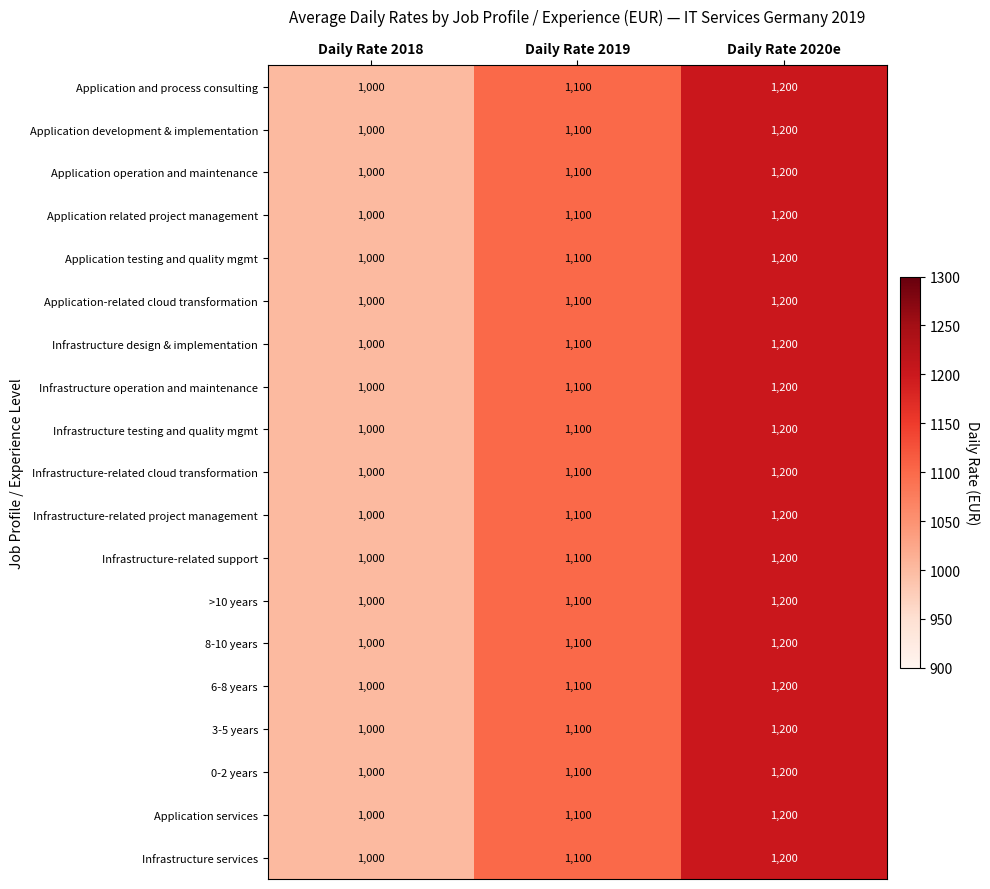

At which category is the sum across all series the highest?

Daily Rate 2020e